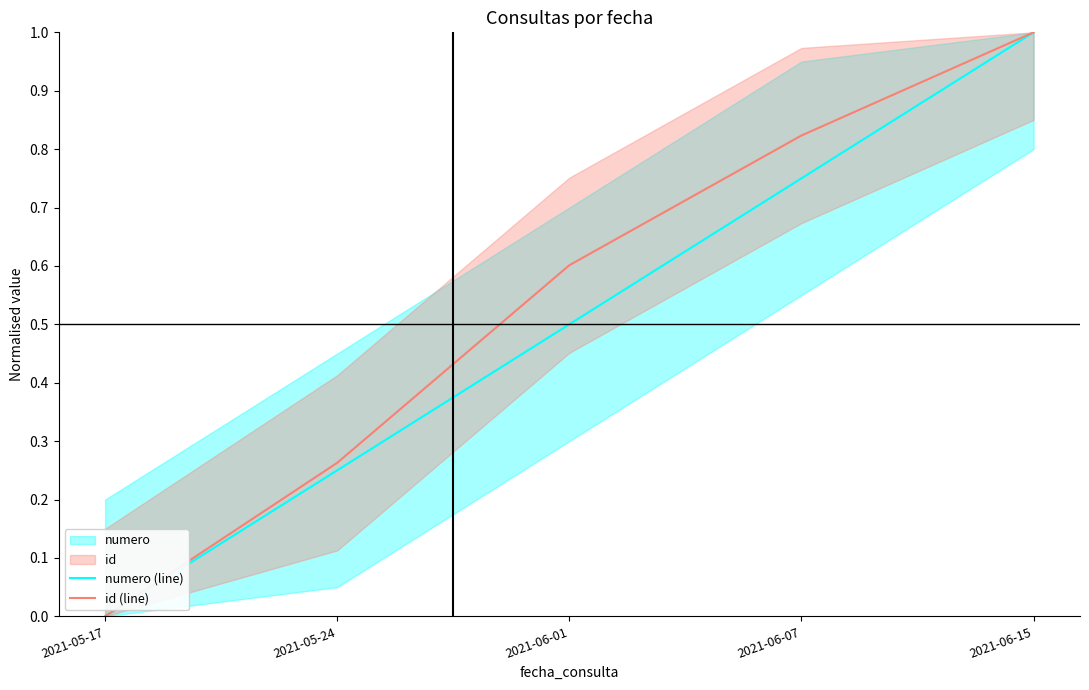

What is the difference between the id (line) values at 2021-05-24 and 2021-05-17?

0.3